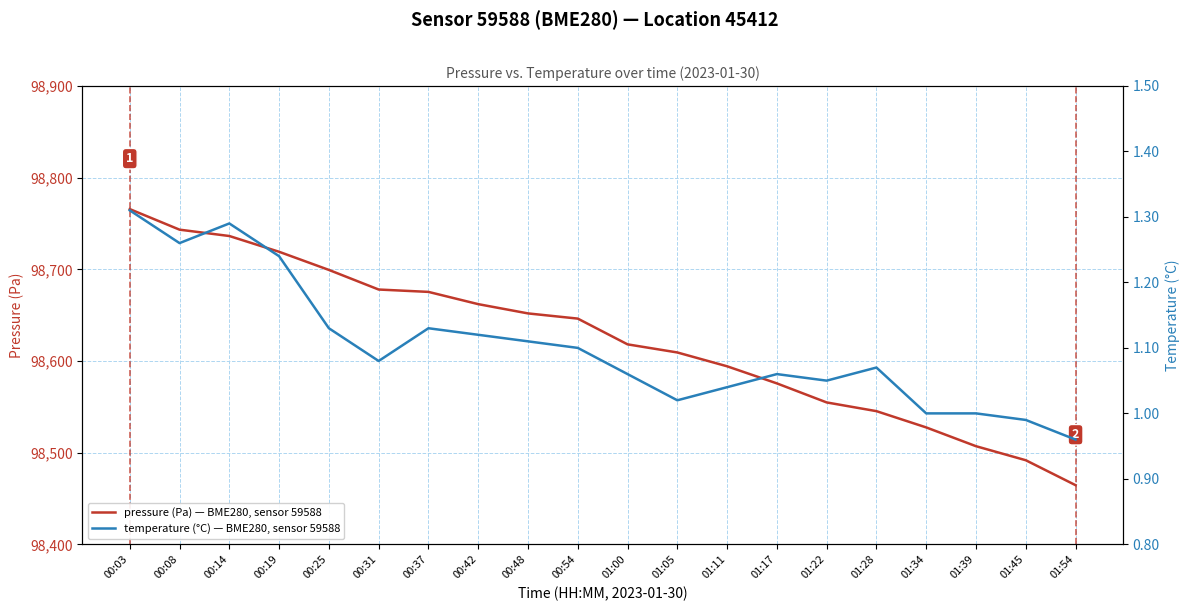

True or false: pressure (Pa) — BME280, sensor 59588 and temperature (°C) — BME280, sensor 59588 cross at least once.

False